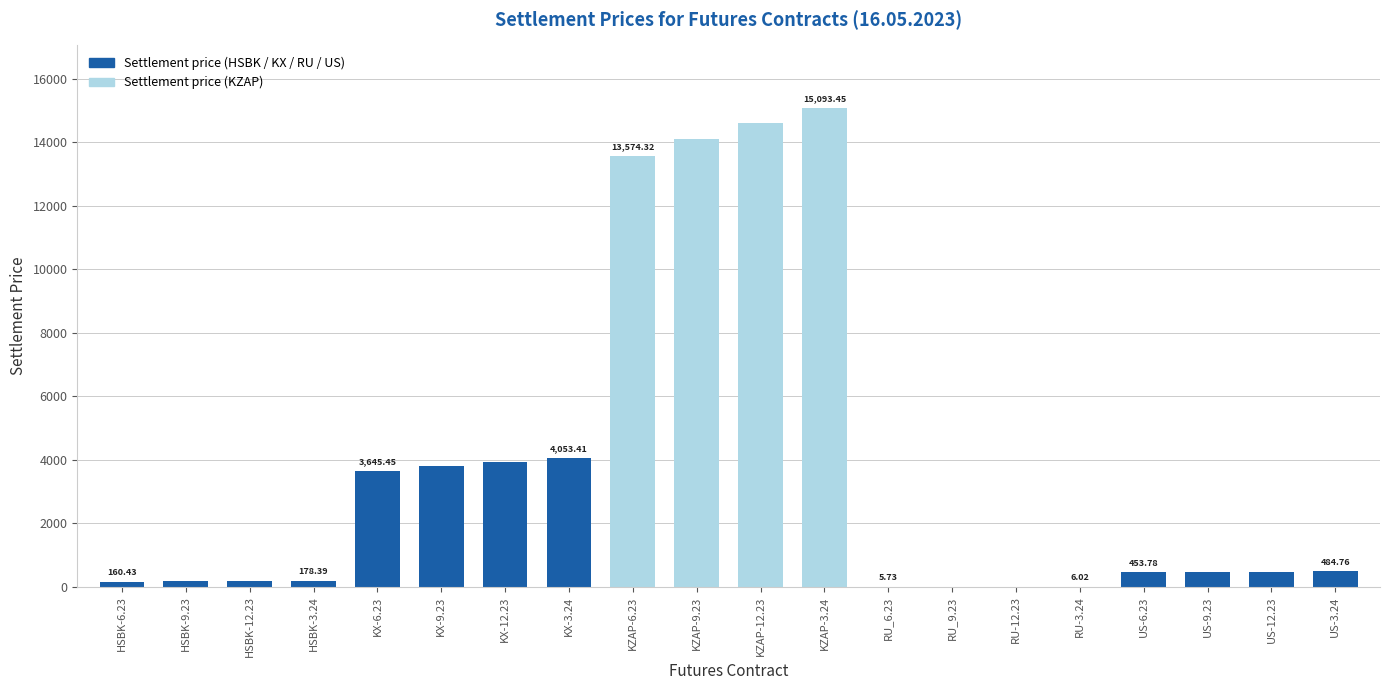

What is the change in value from KX-9.23 to KX-12.23?

+133.1